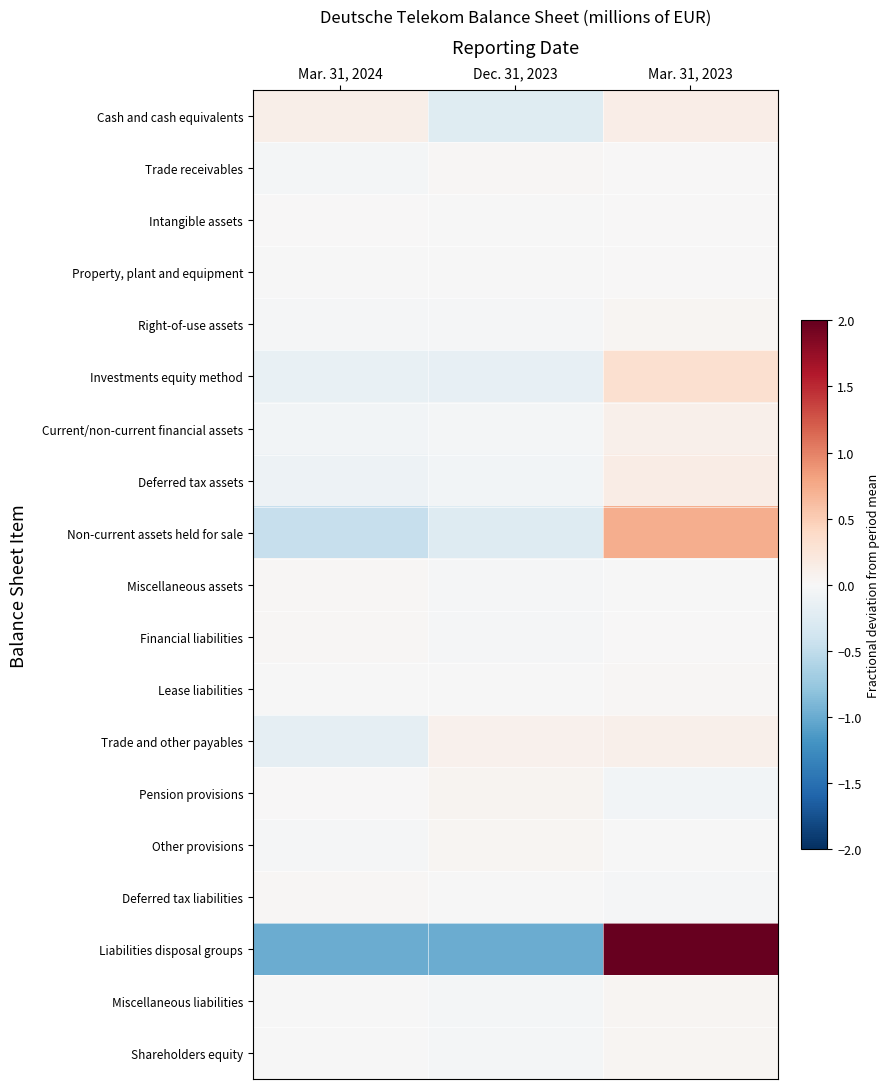

What is the total value across all series at Mar. 31, 2024?

-1.9